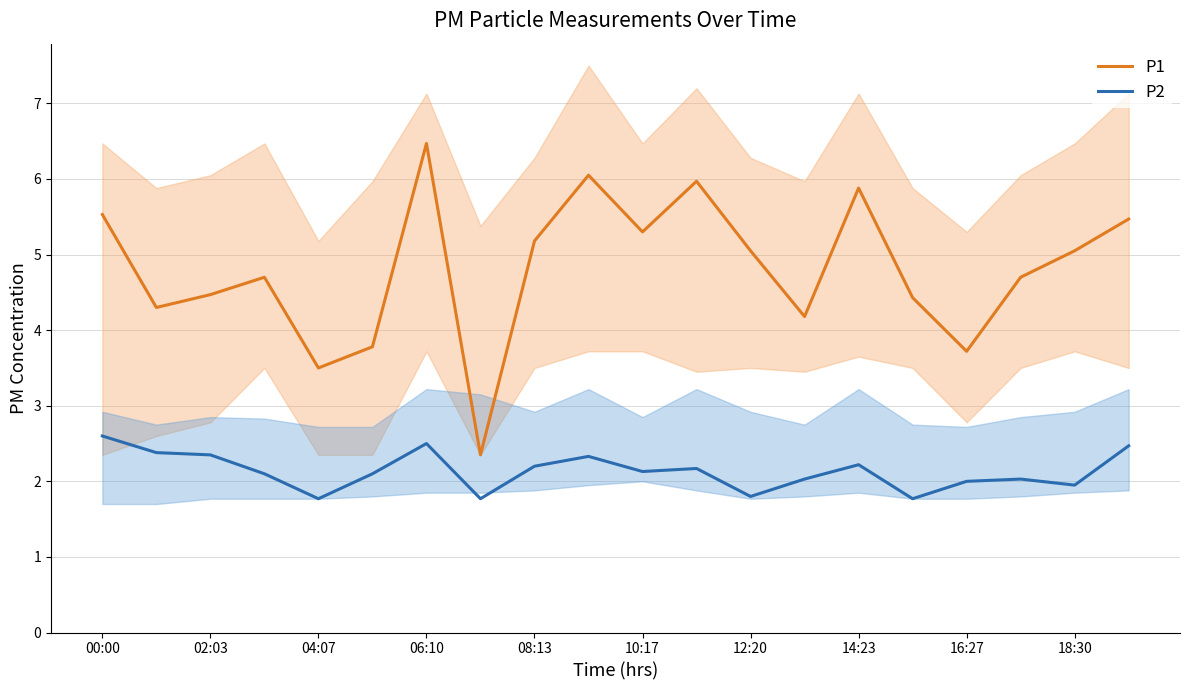

What is the sum of the P1 values at 11 and 13?

10.1